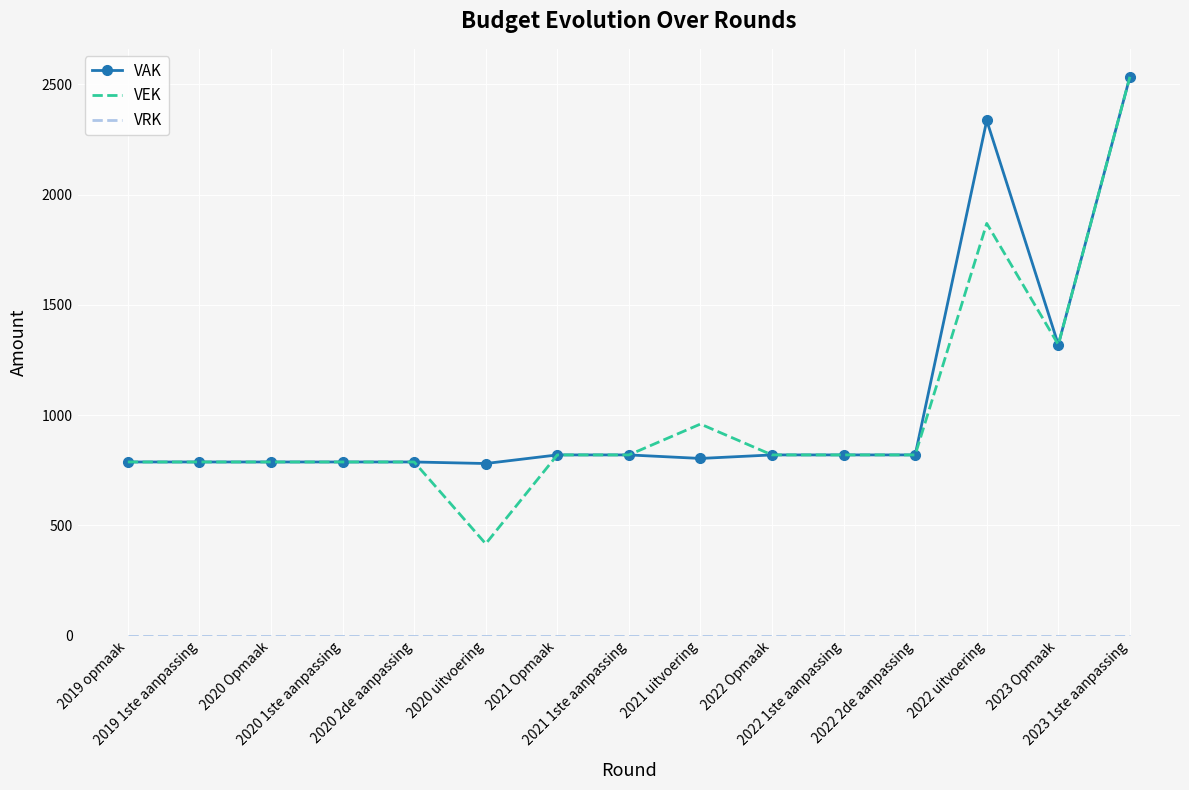

What is the minimum value for VAK?

780